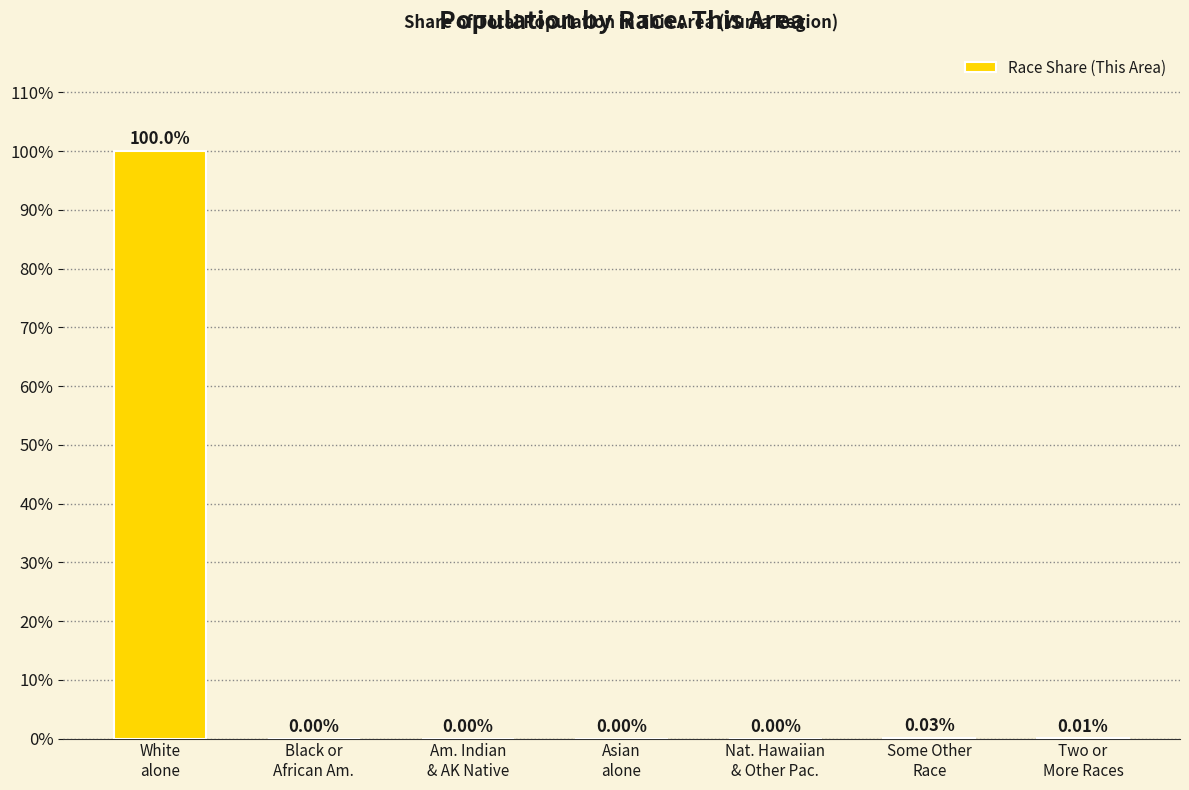

Is it true that the value at Black or
African Am. is 0.0?

True